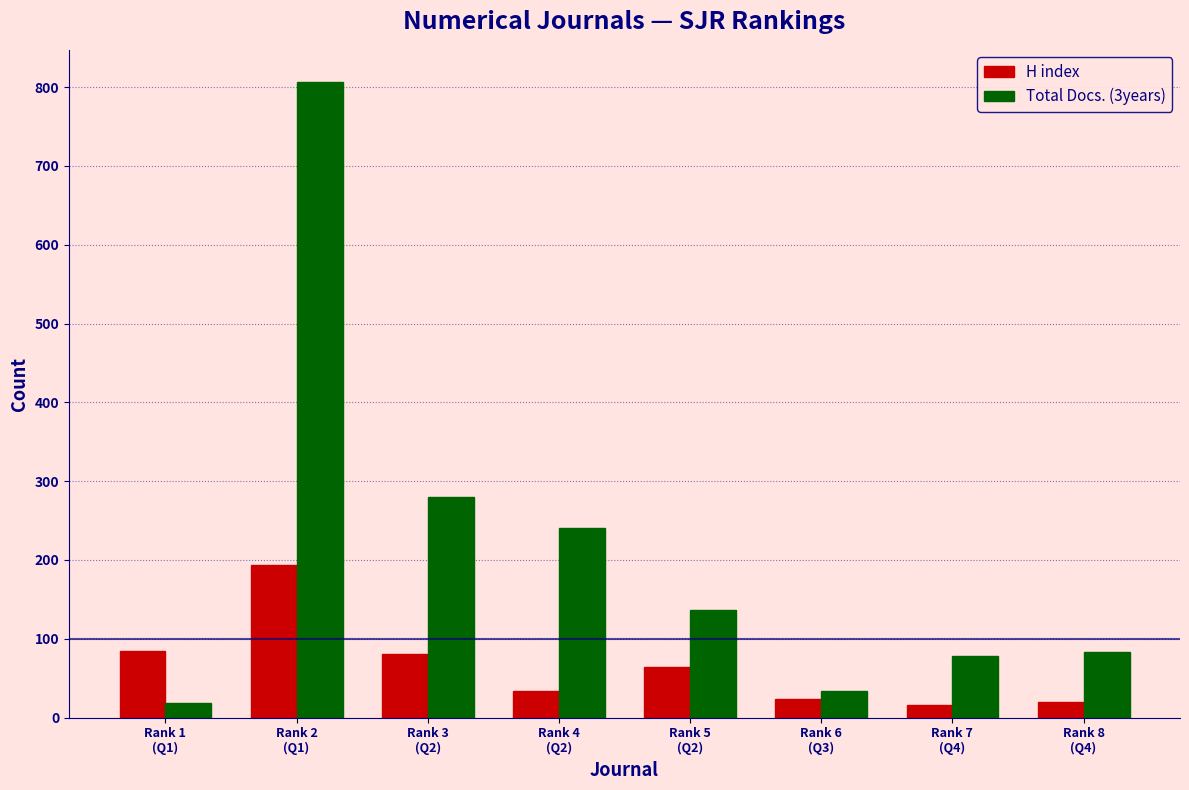

Which series has the largest total across all categories?

Total Docs. (3years)